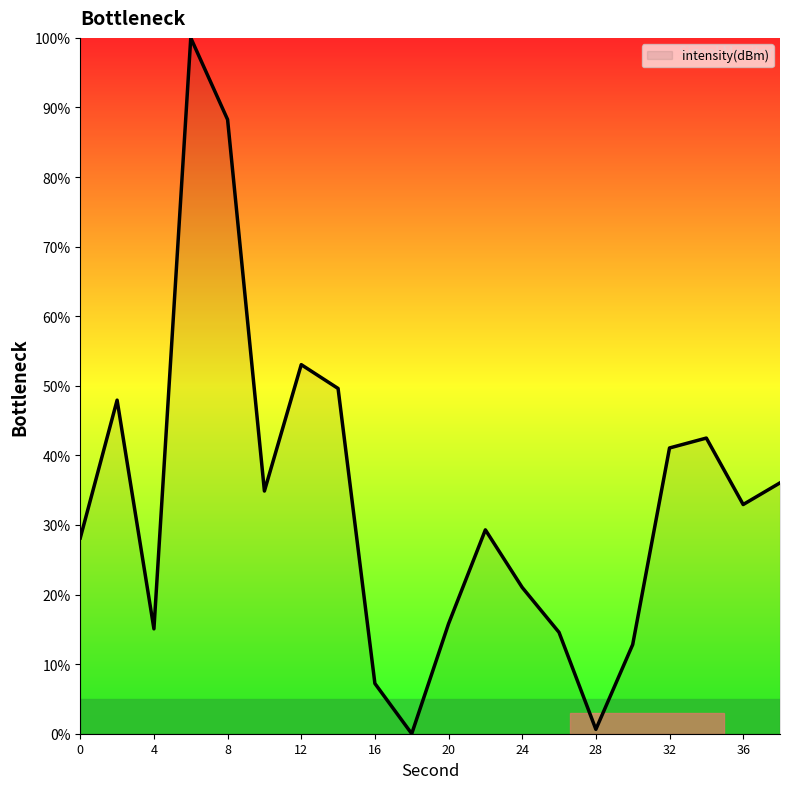

What is the greatest value displayed?

100.0